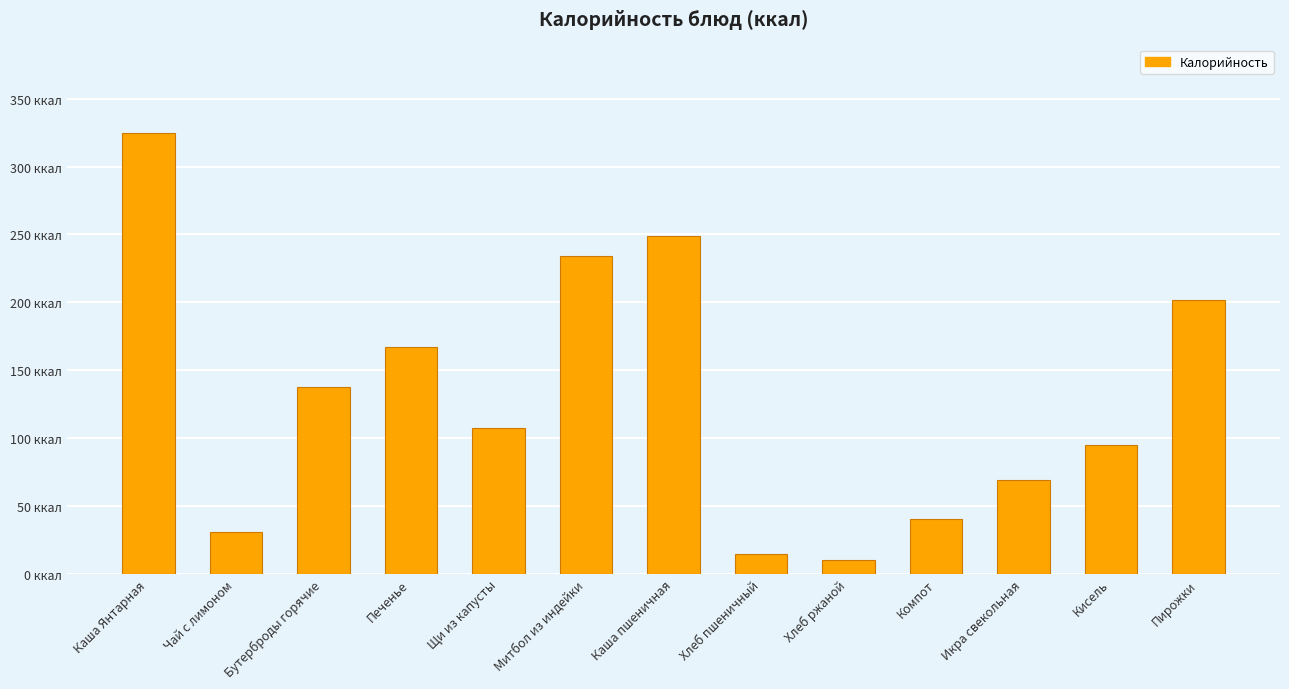

What position from the left is Икра свекольная?

11